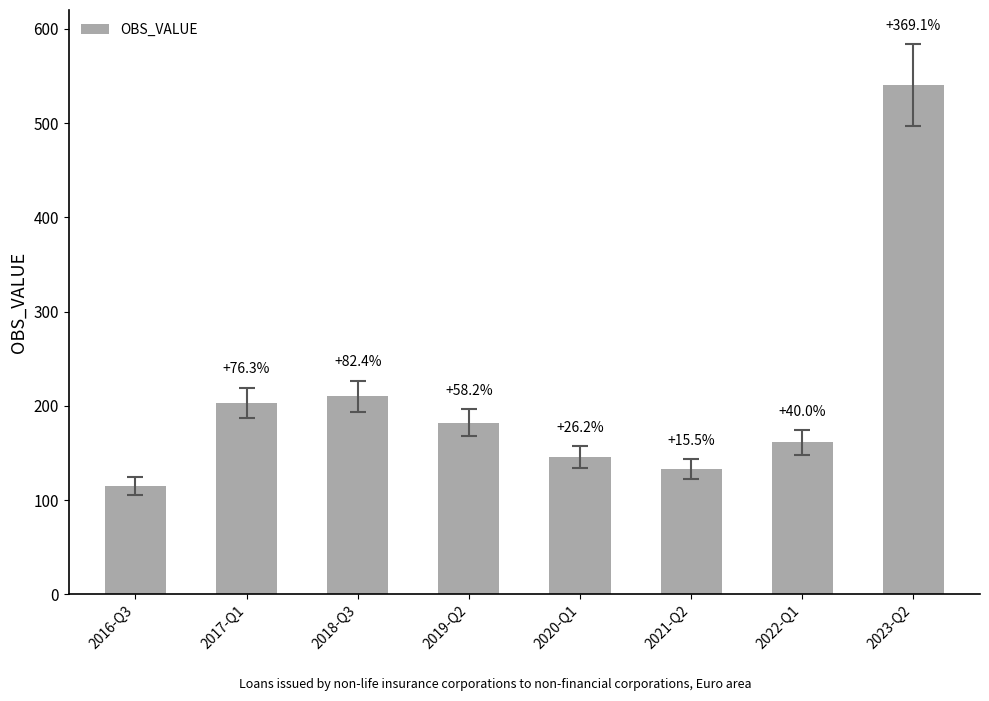

What value does the data have at 2018-Q3?

210.1